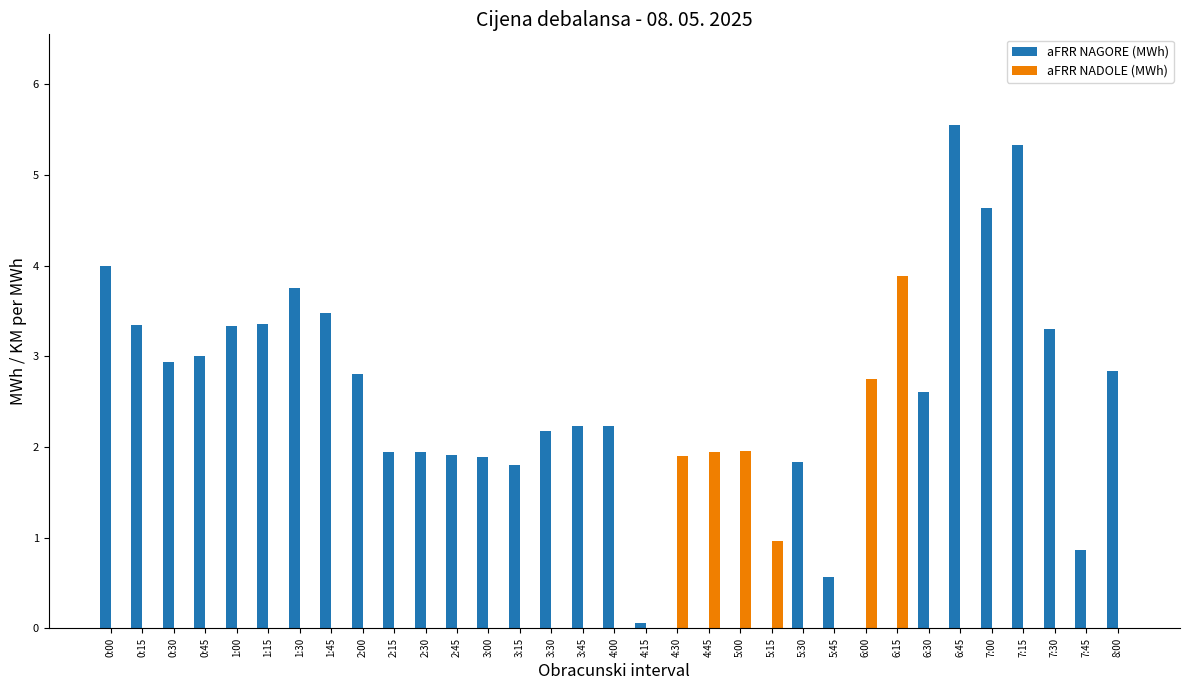

What is the highest value of the aFRR NADOLE (MWh) series?

3.9